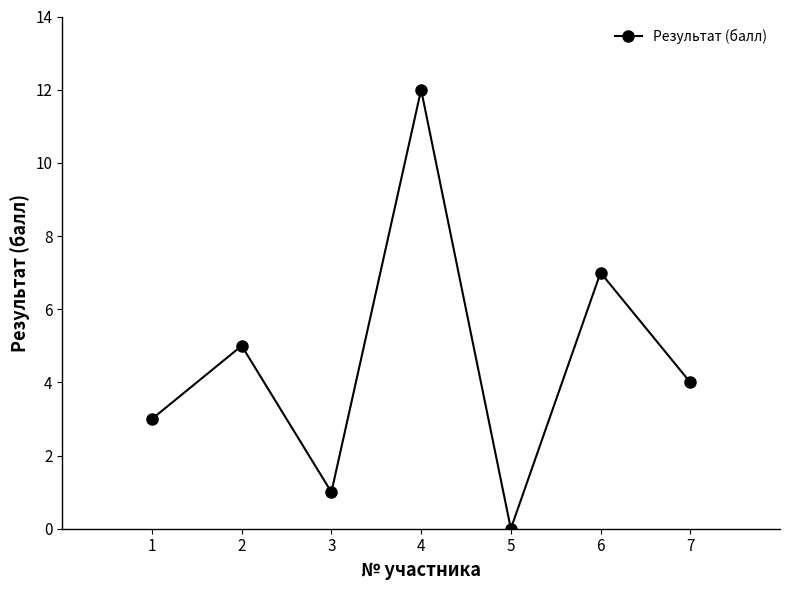

Is this an area chart (filled region under the line)?

No